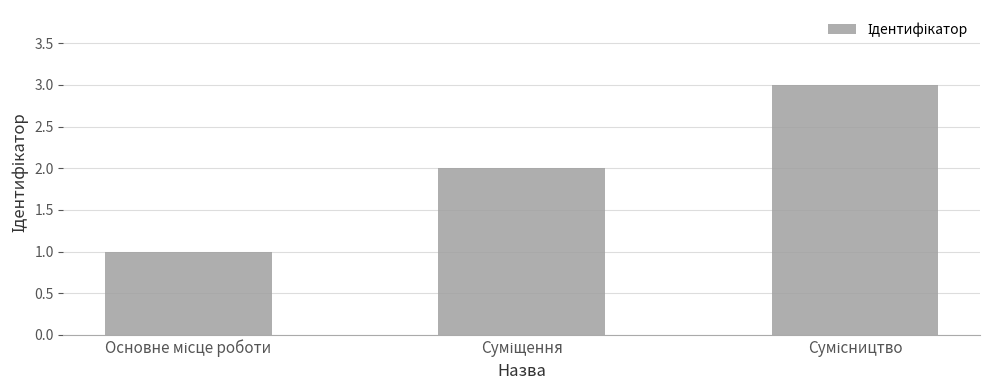

Are the bars horizontal?

No